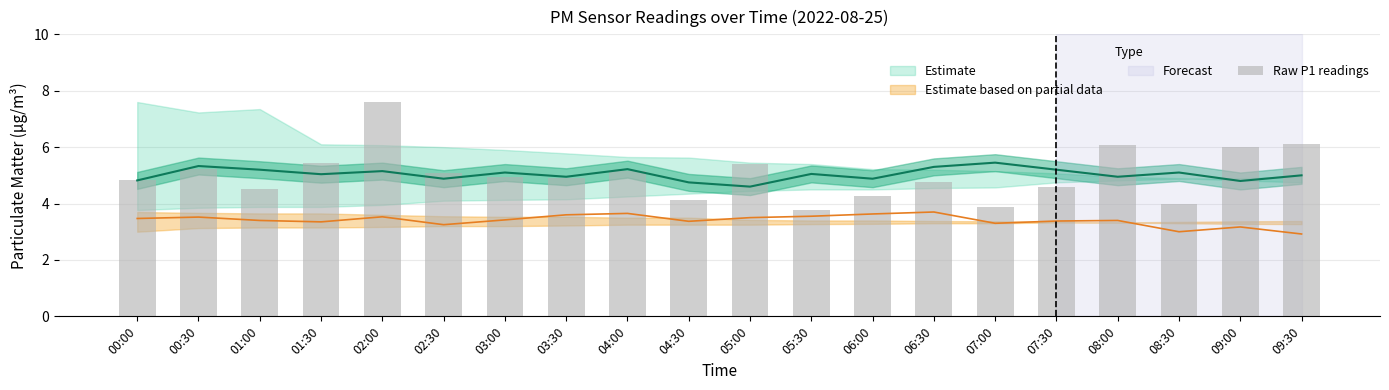

Are the bars horizontal?

No